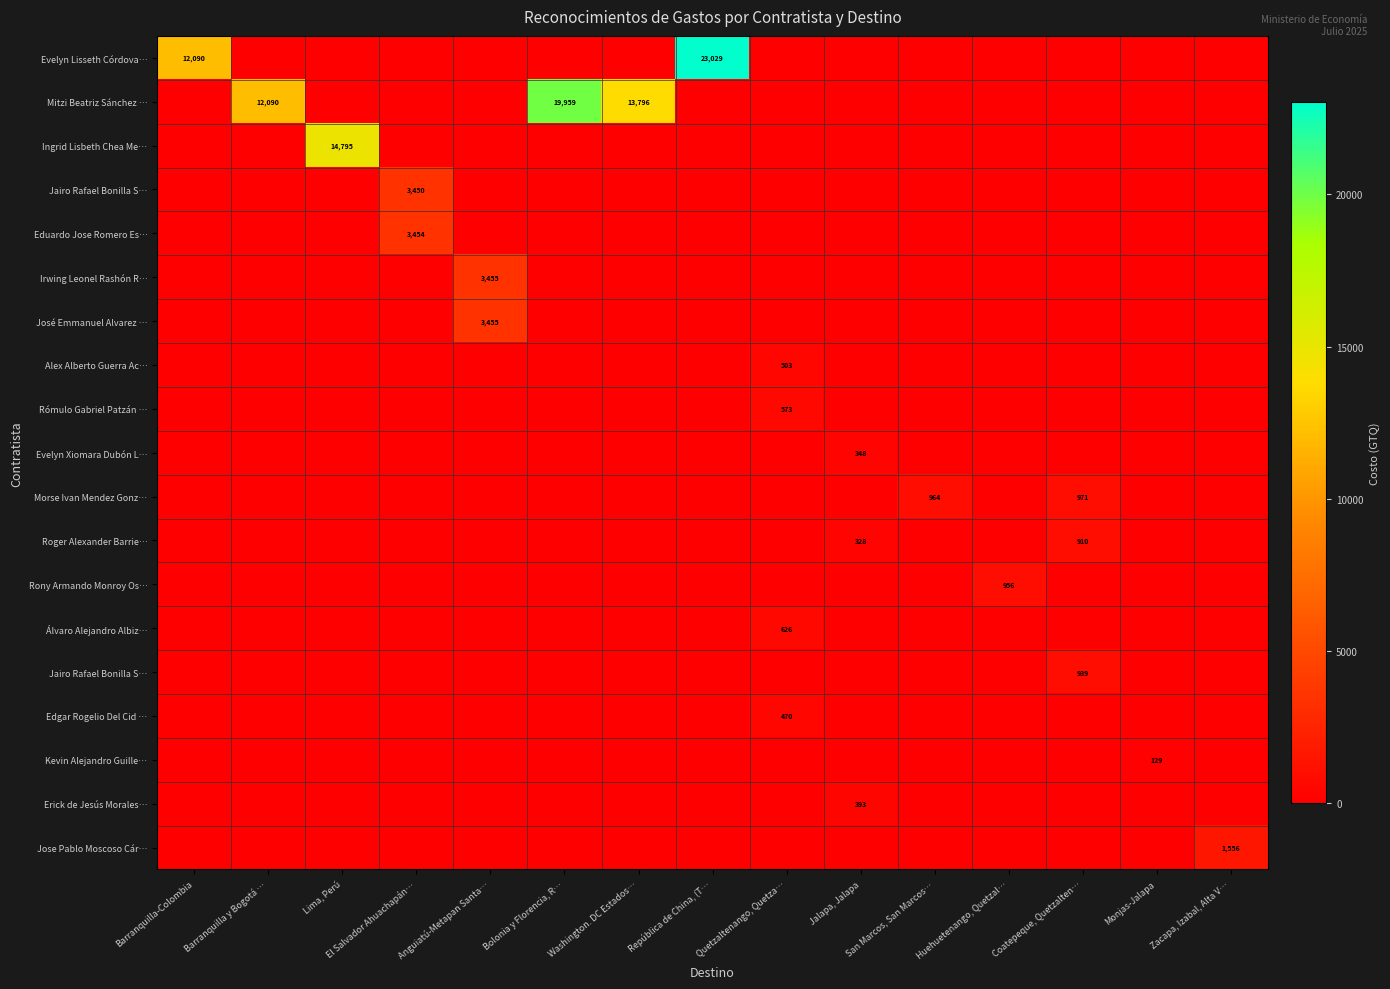

What is the total value across all series at Quetzaltenango, Quetza…?

2172.0